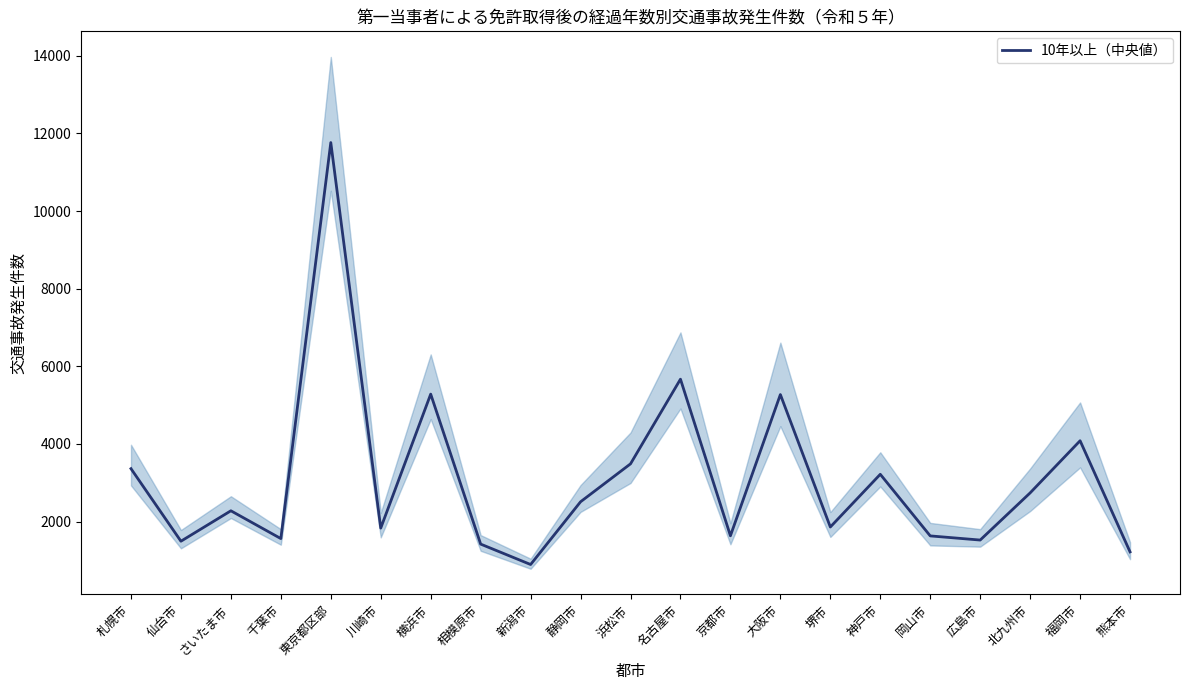

Rank the categories by value from lowest to highest.

新潟市, 熊本市, 相模原市, 仙台市, 広島市, 千葉市, 岡山市, 京都市, 川崎市, 堺市, さいたま市, 静岡市, 北九州市, 神戸市, 札幌市, 浜松市, 福岡市, 大阪市, 横浜市, 名古屋市, 東京都区部